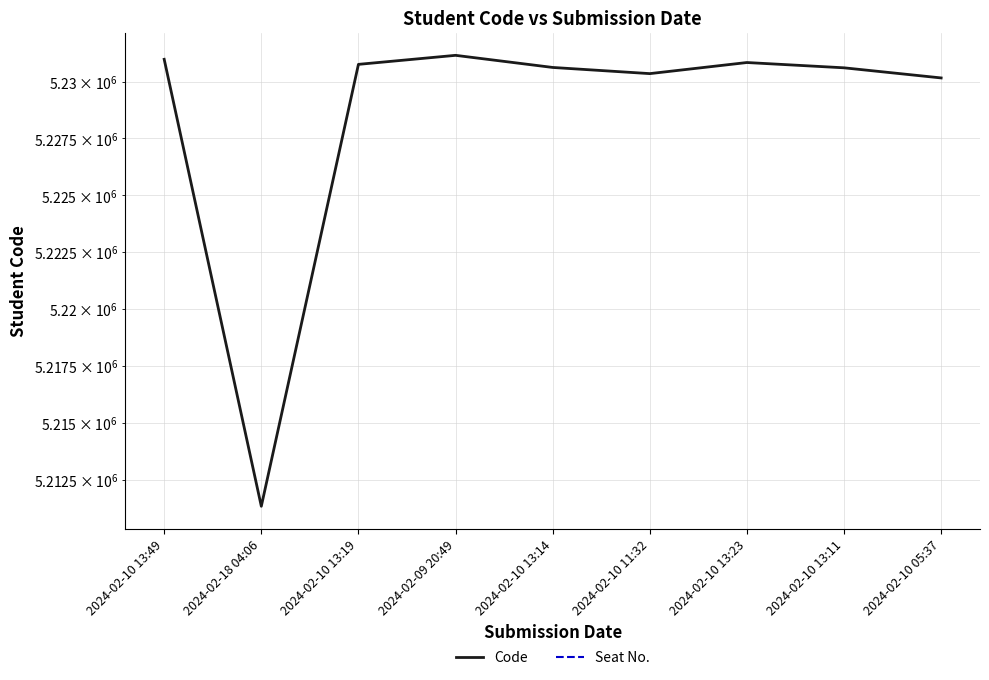

Is it true that Code equals 9199792 at 2024-02-10 11:32?

False